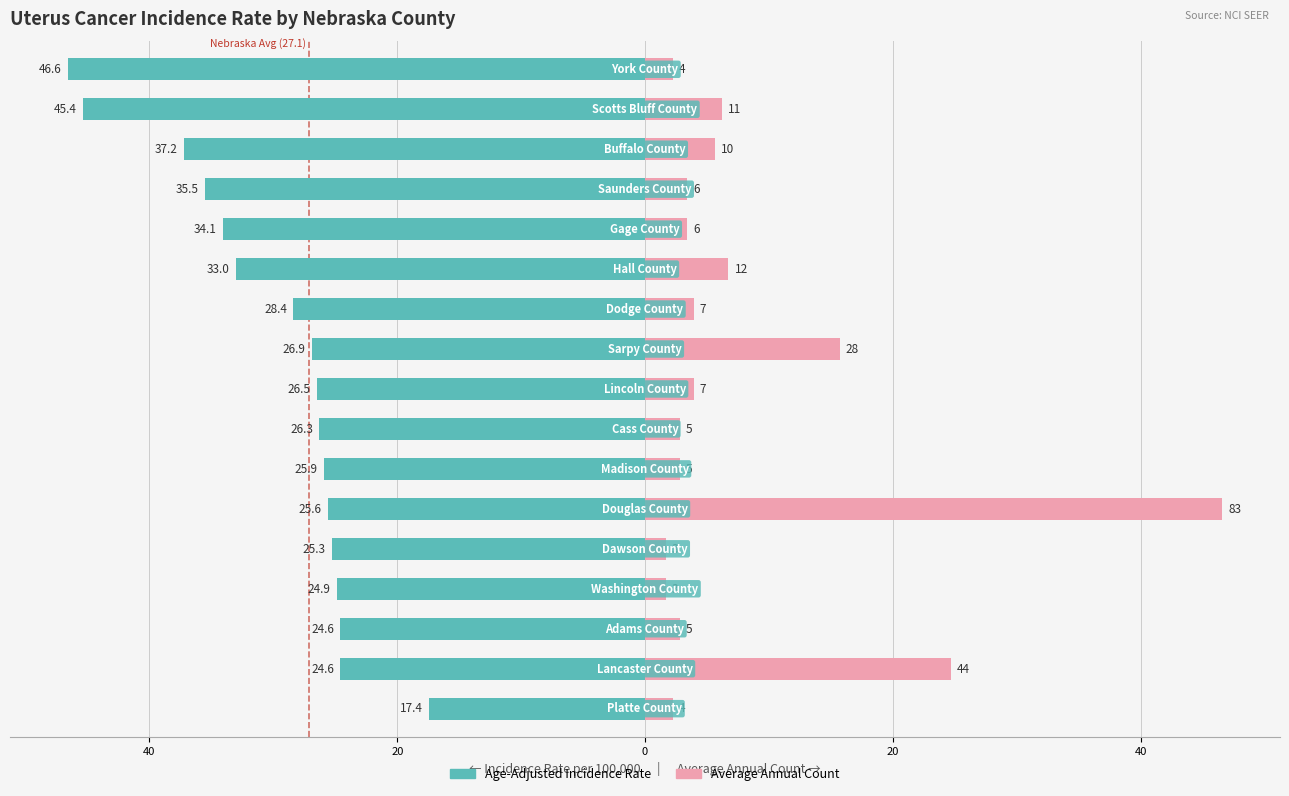

Between 0 and 7, which series saw the biggest shift?

Age-Adjusted Incidence Rate